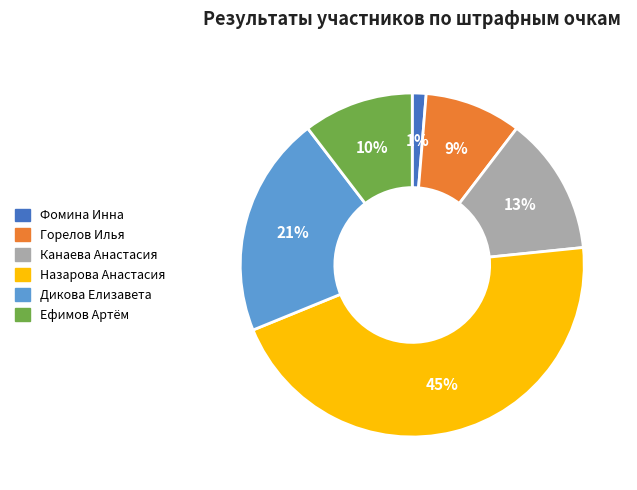

Count the number of slices in the pie.

6